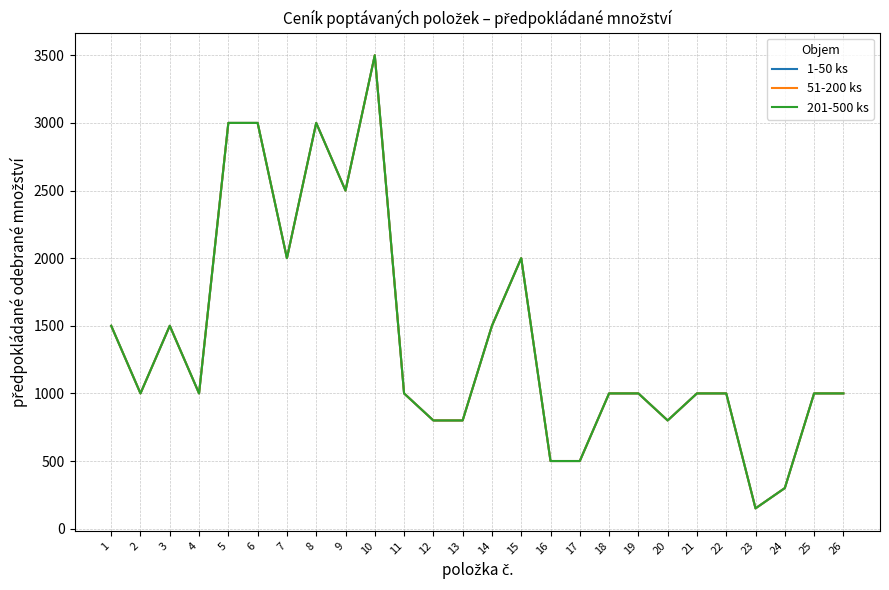

Reading left to right, list all the values displayed in this chart.

1-50 ks: 1=1500	2=1000	3=1500	4=1000	5=3000	6=3000	7=2000	8=3000	9=2500	10=3500	11=1000	12=800	13=800	14=1500	15=2000	16=500	17=500	18=1000	19=1000	20=800	21=1000	22=1000	23=150	24=300	25=1000	26=1000
51-200 ks: 1=1500	2=1000	3=1500	4=1000	5=3000	6=3000	7=2000	8=3000	9=2500	10=3500	11=1000	12=800	13=800	14=1500	15=2000	16=500	17=500	18=1000	19=1000	20=800	21=1000	22=1000	23=150	24=300	25=1000	26=1000
201-500 ks: 1=1500	2=1000	3=1500	4=1000	5=3000	6=3000	7=2000	8=3000	9=2500	10=3500	11=1000	12=800	13=800	14=1500	15=2000	16=500	17=500	18=1000	19=1000	20=800	21=1000	22=1000	23=150	24=300	25=1000	26=1000